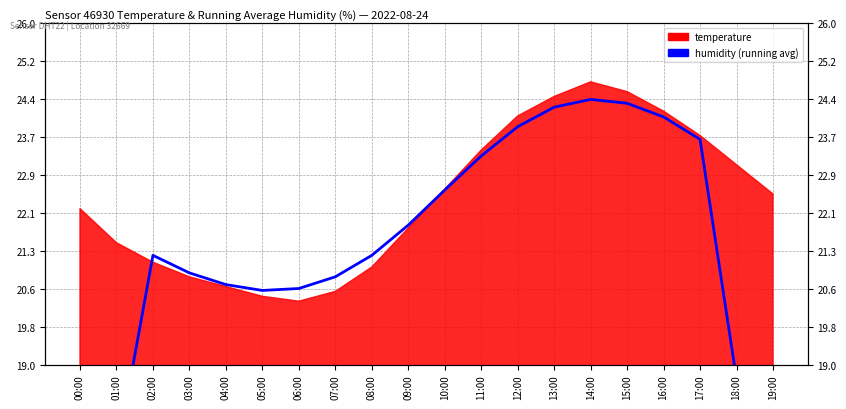

Reading left to right, what are all the values shown in this chart?

13.0	17.1	21.2	20.9	20.6	20.5	20.6	20.8	21.2	21.9	22.6	23.3	23.9	24.3	24.4	24.4	24.1	23.6	18.7	13.9